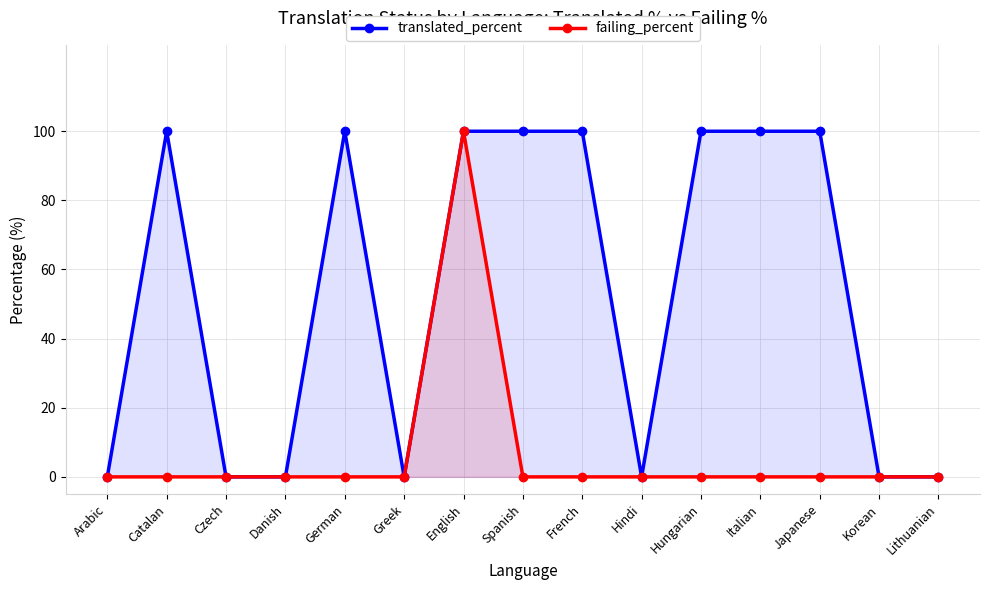

True or false: failing_percent has more than 1 points higher than both neighbors.

False